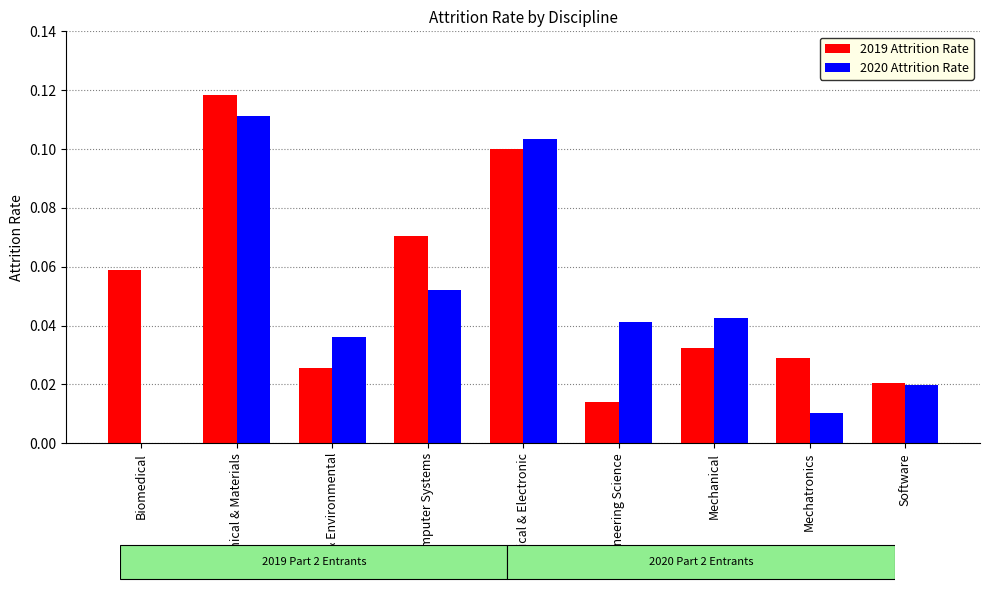

Is the value of 2020 Attrition Rate at Engineering Science greater than the value of 2019 Attrition Rate at Chemical & Materials?

No